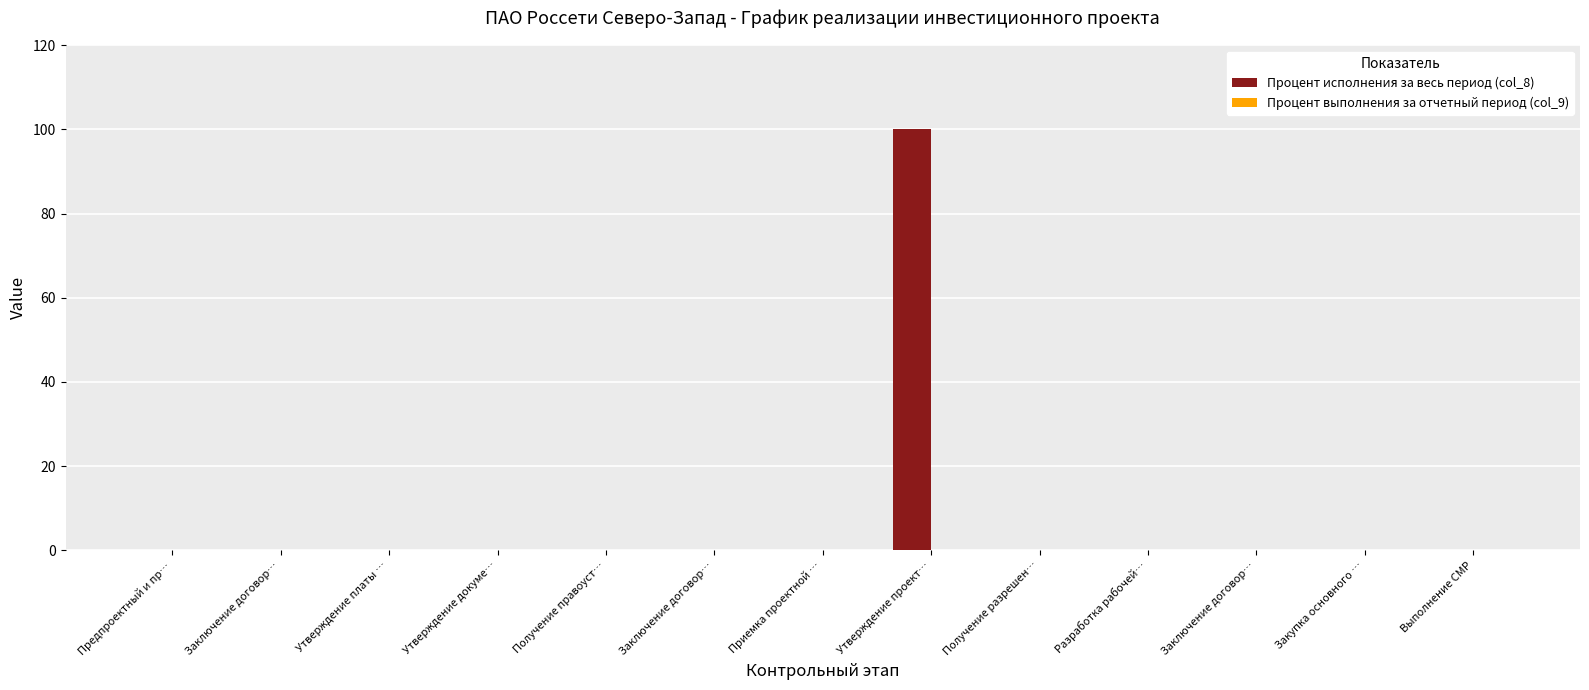

Reading right to left, transcribe all the data shown in this chart.

Процент исполнения за весь период (col_8): 0	0	0	0	0	100	0	0	0	0	0	0	0
Процент выполнения за отчетный период (col_9): 0	0	0	0	0	0	0	0	0	0	0	0	0